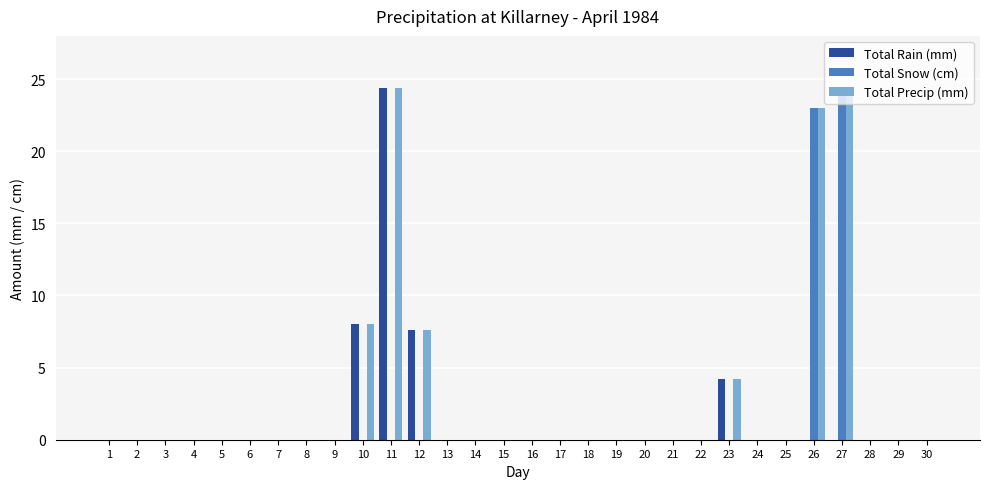

Is it true that Total Snow (cm) equals 0.0 at 7?

True